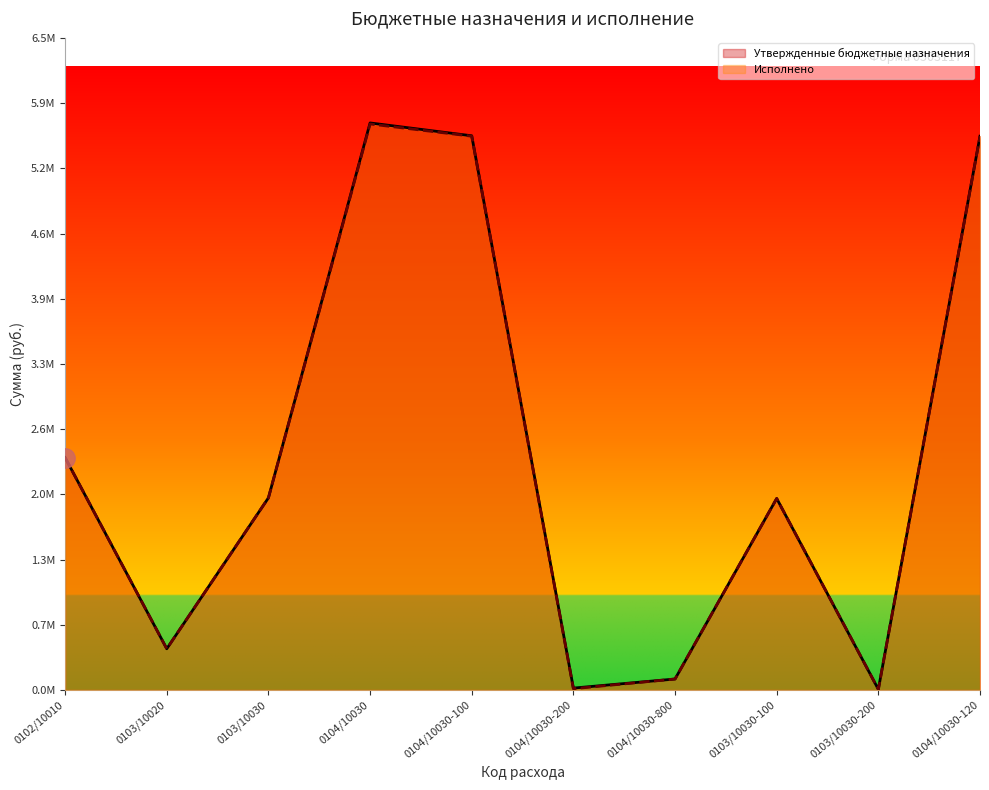

What is the average value of the Исполнено series?

2349114.2